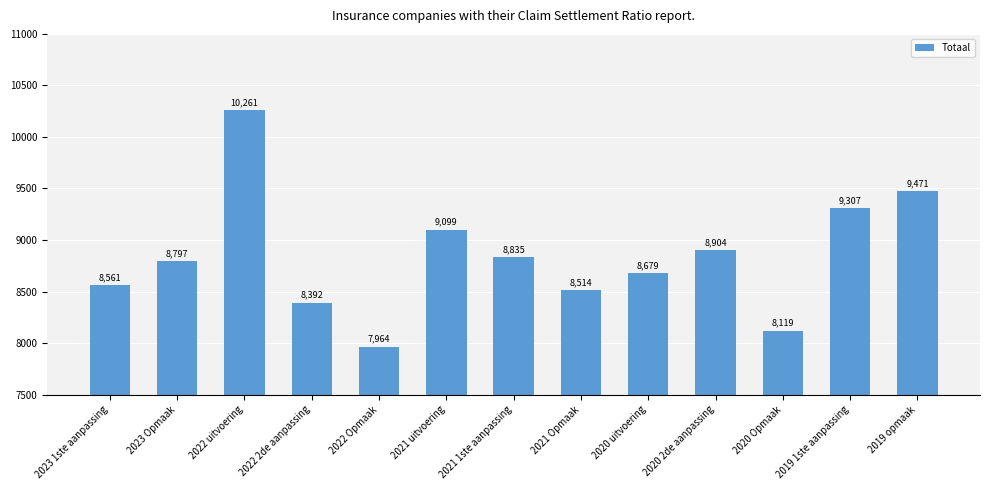

What is the label of the 13th bar from the left?

2019 opmaak